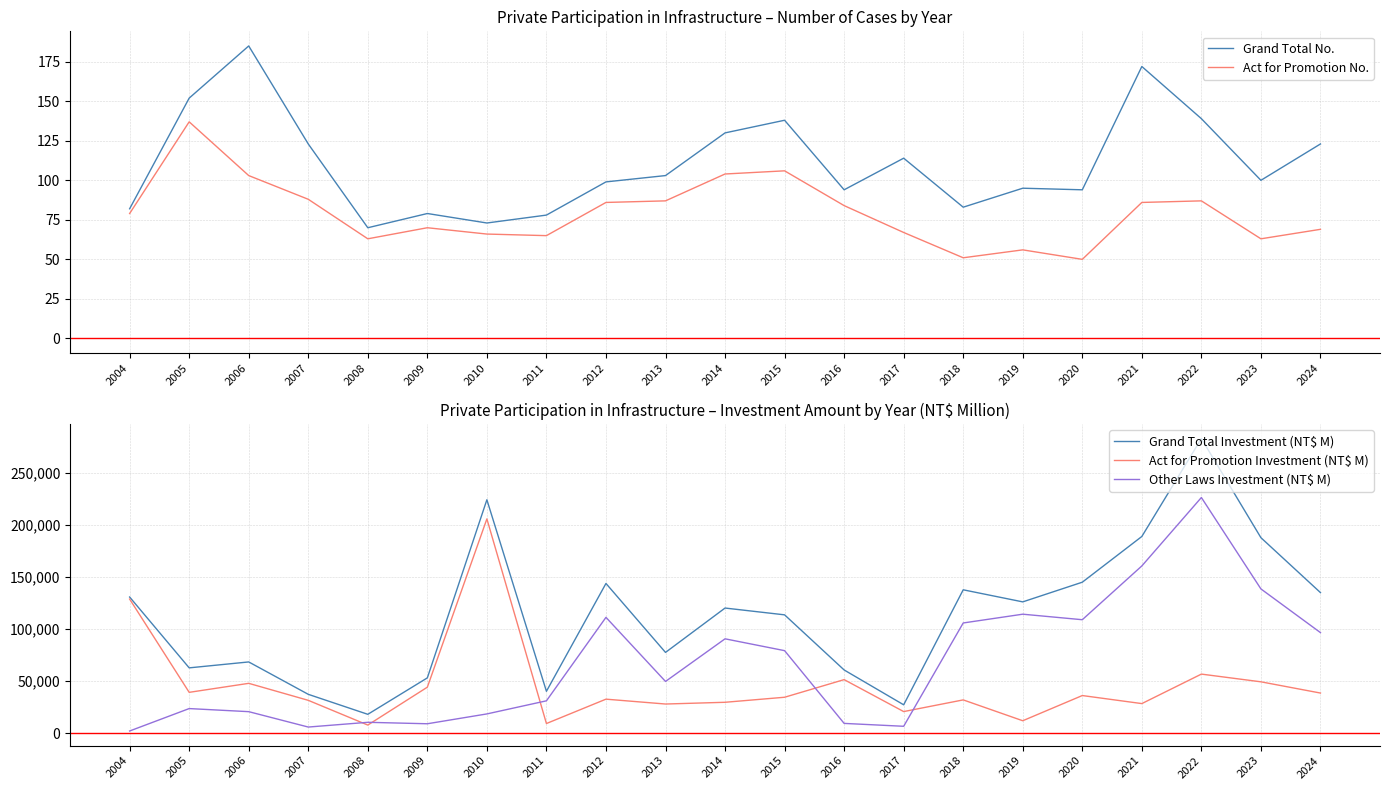

Which series has the largest range (max minus min)?

Grand Total Investment (NT$ M)